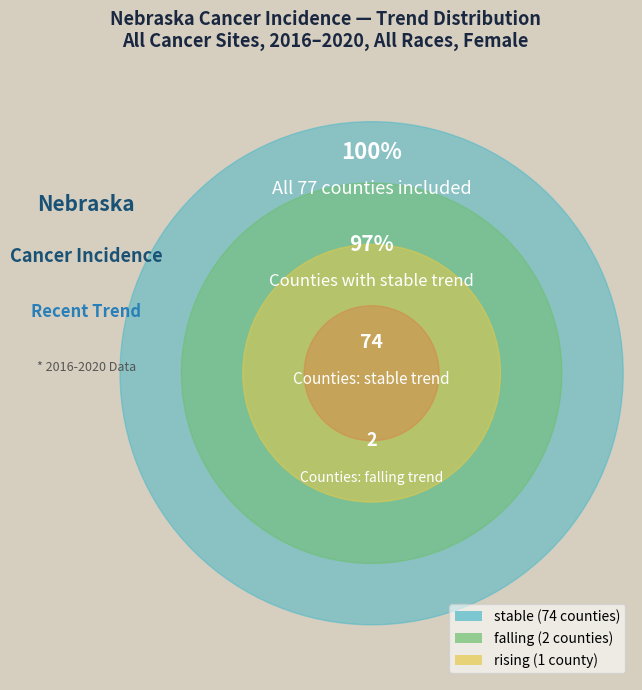

Does stable account for over 50% of the chart?

Yes